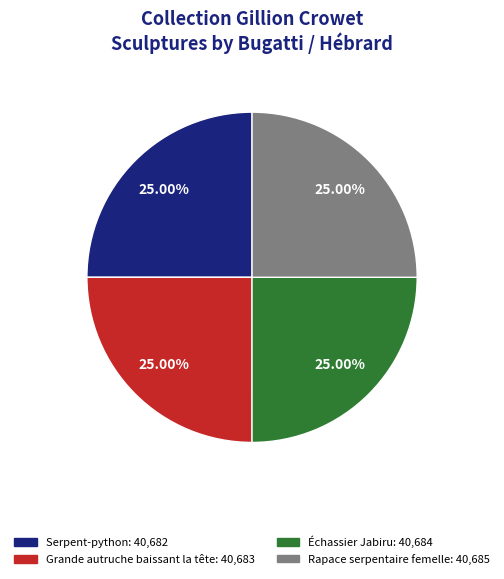

Approximately how many times larger is the value at Grande autruche baissant la tête compared to Échassier Jabiru?

1.0